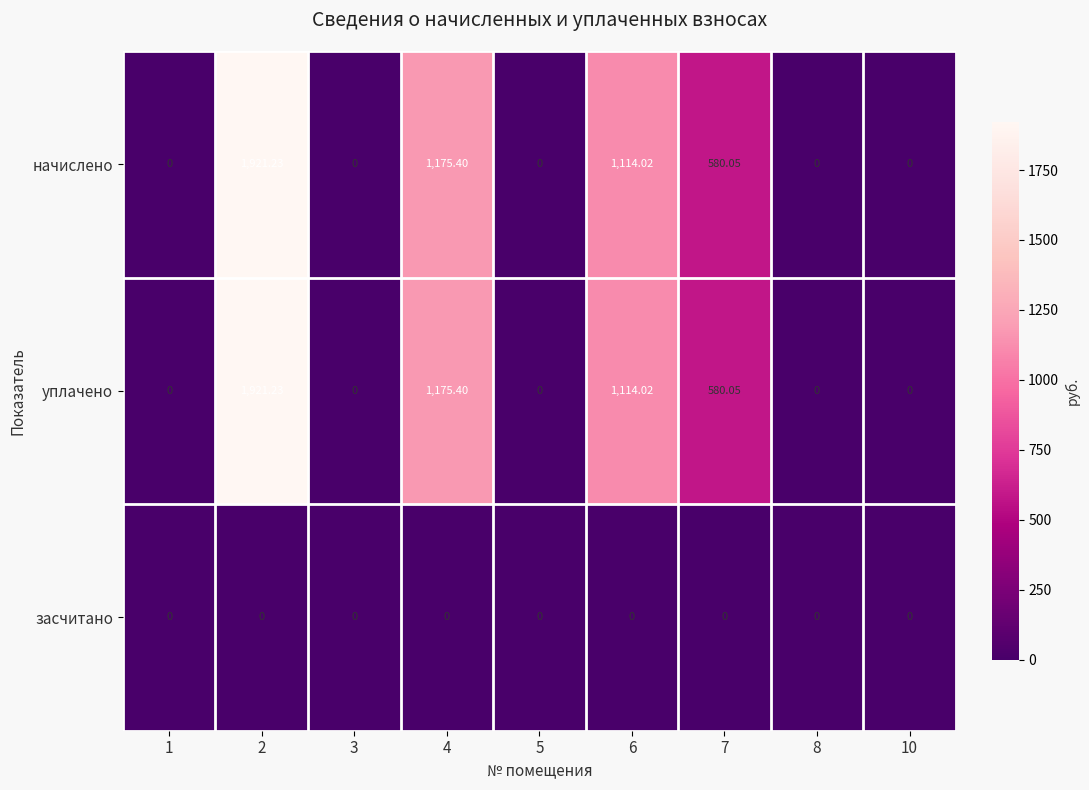

Which series has the widest spread of values?

начислено